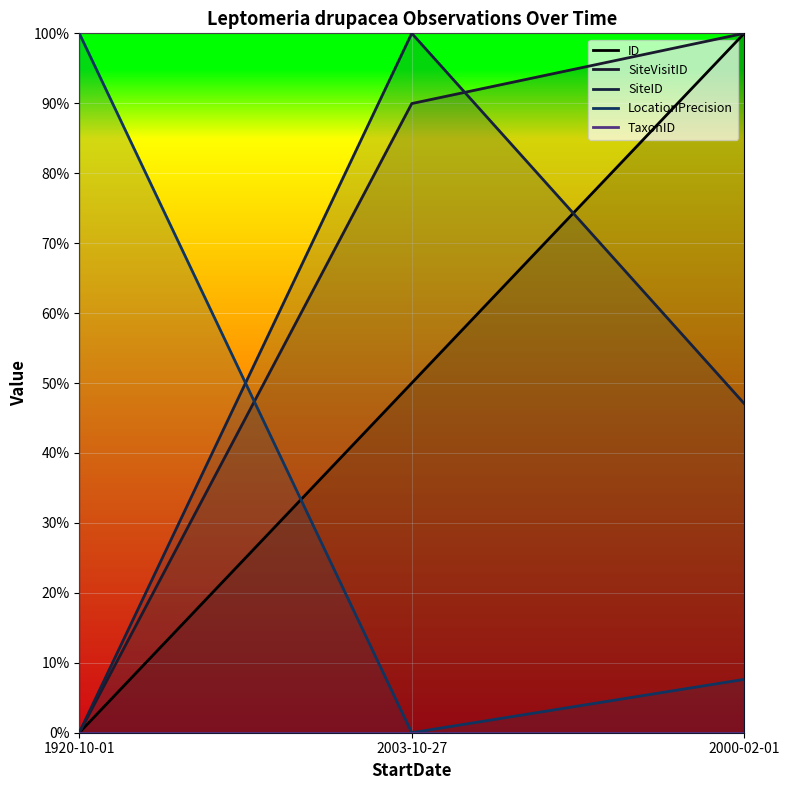

Reading left to right, extract all data points from this chart.

ID: 1920-10-01=0.0	2003-10-27=0.5	2000-02-01=1.0
SiteVisitID: 1920-10-01=0.0	2003-10-27=0.9	2000-02-01=1.0
SiteID: 1920-10-01=0.0	2003-10-27=1.0	2000-02-01=0.5
LocationPrecision: 1920-10-01=1.0	2003-10-27=0.0	2000-02-01=0.1
TaxonID: 1920-10-01=0.0	2003-10-27=0.0	2000-02-01=0.0